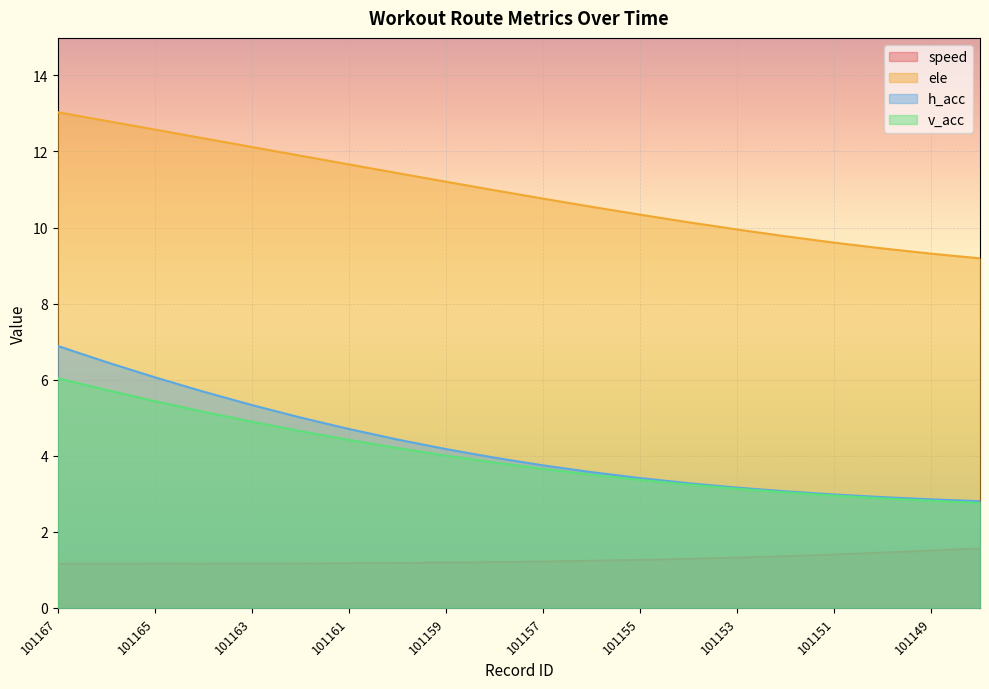

What is the difference between the v_acc values at 101153 and 101164?

2.0